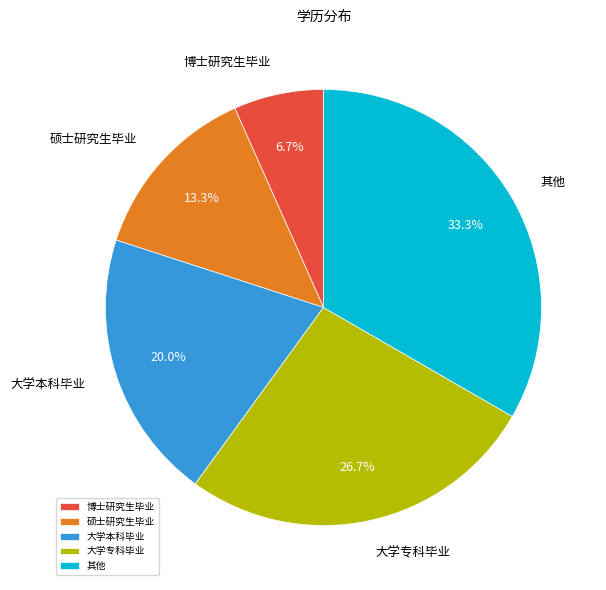

Do 博士研究生毕业 and 其他 together represent more than half of the pie?

No